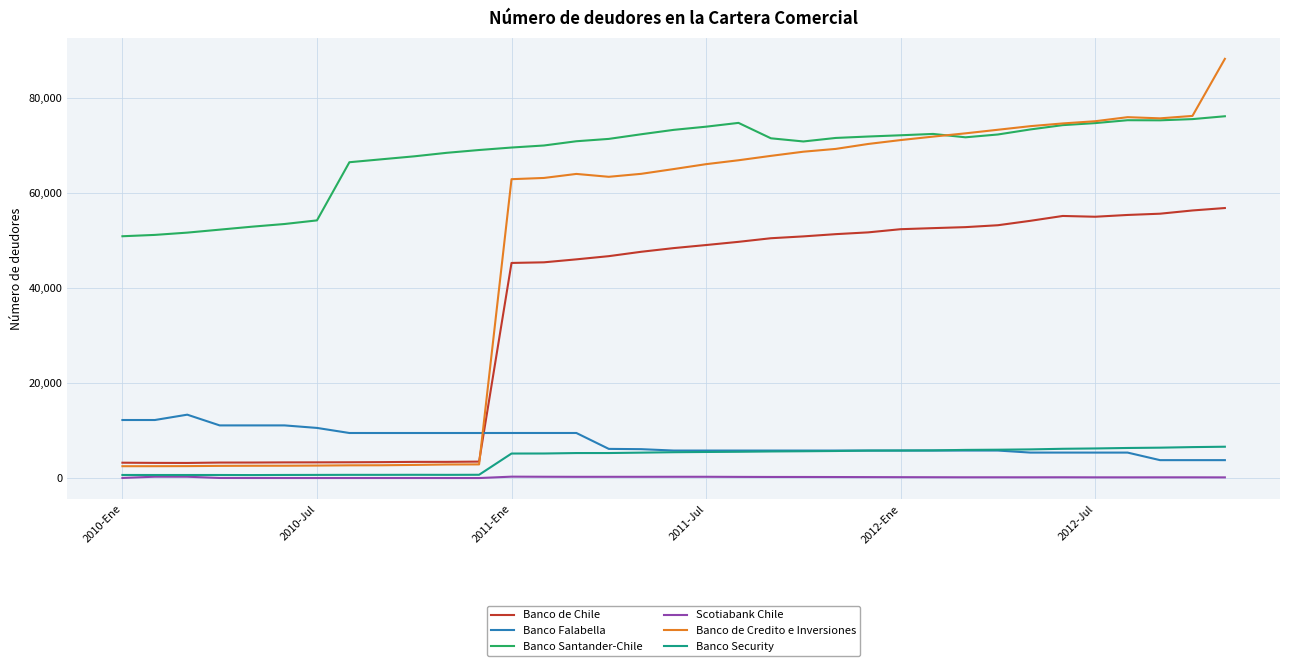

What is the lowest value of the Banco de Credito e Inversiones series?

2537